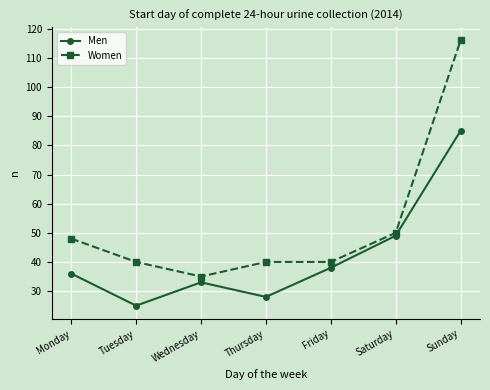

What are all the series names shown in the legend?

Men, Women